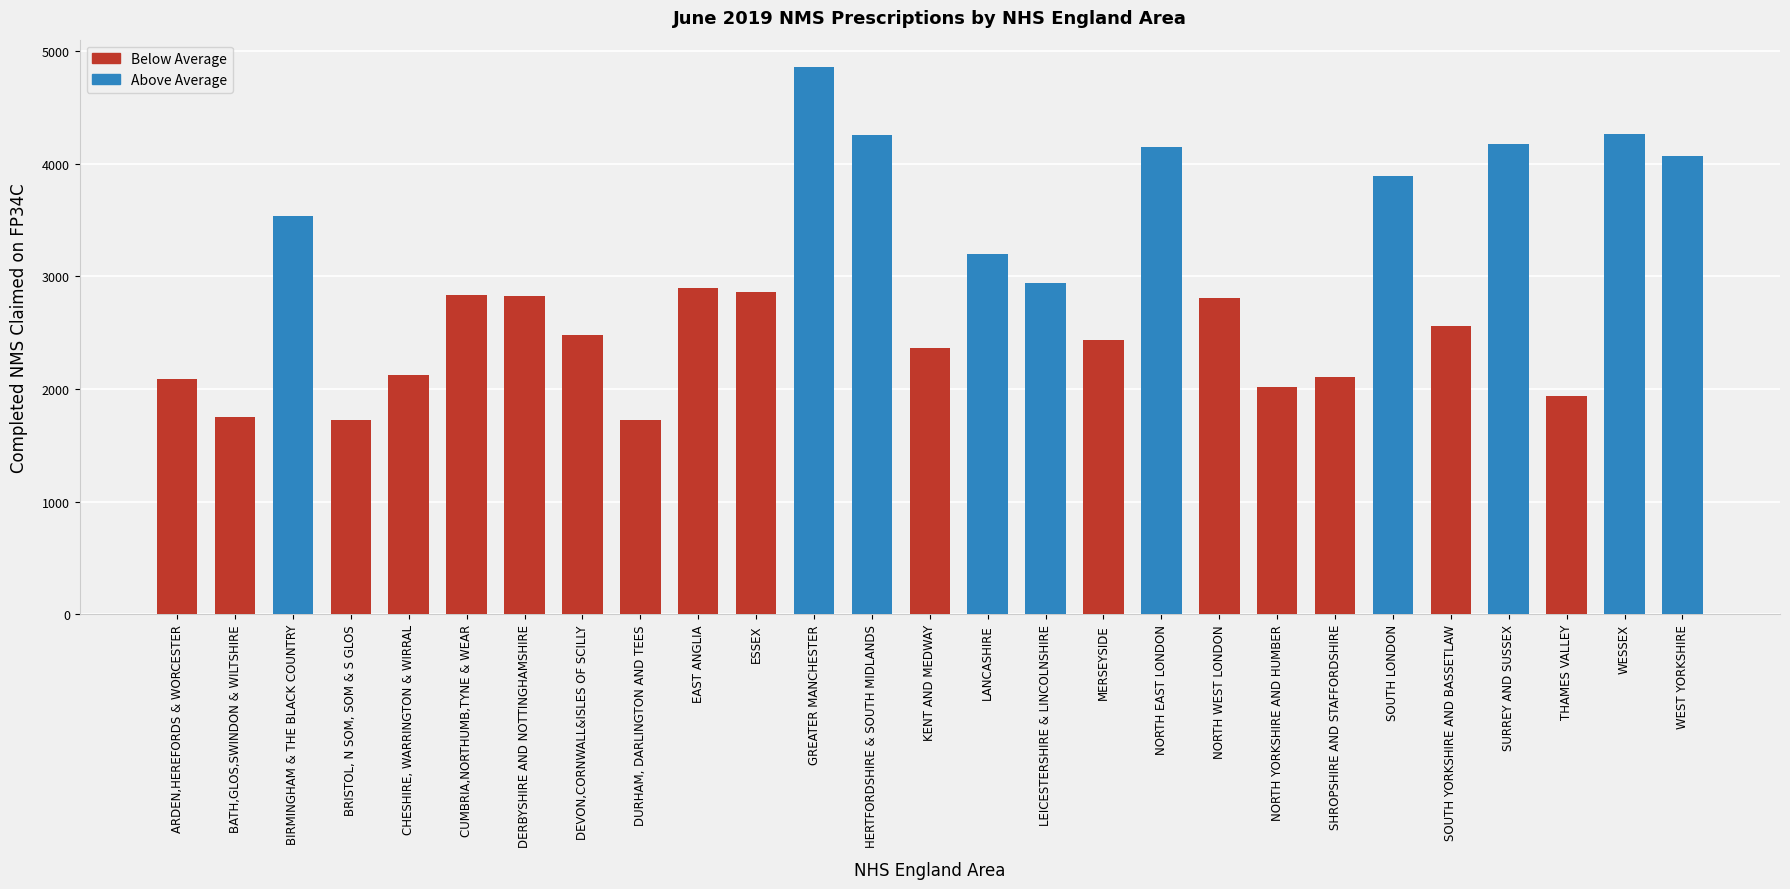

What position from the right is SOUTH LONDON?

6